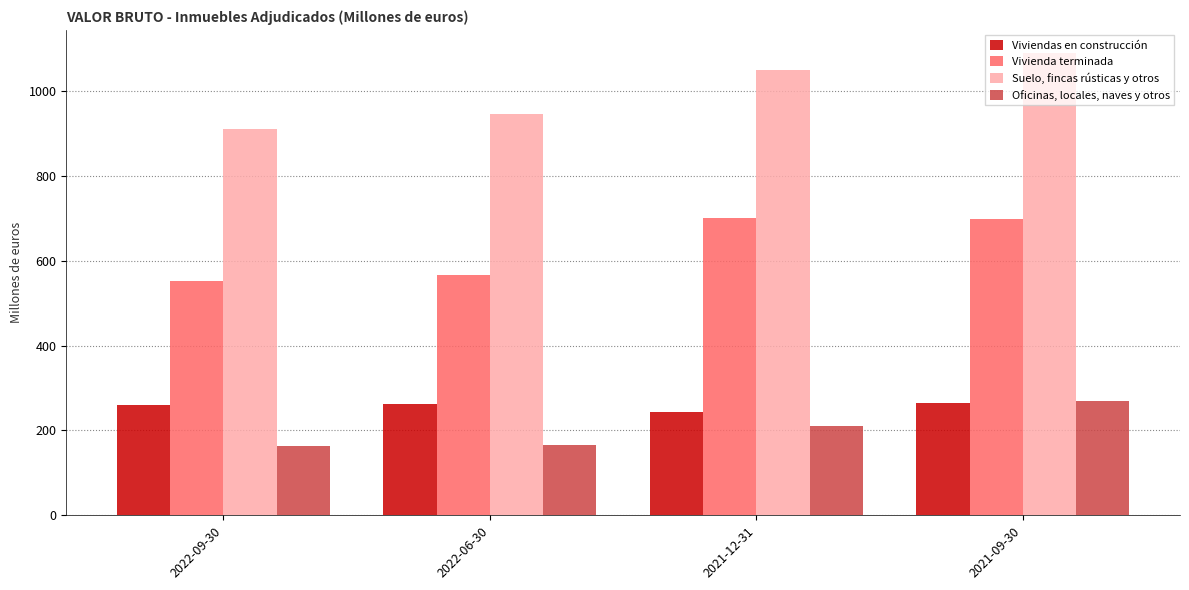

At which label is Suelo, fincas rústicas y otros closest to 1000?

2021-12-31